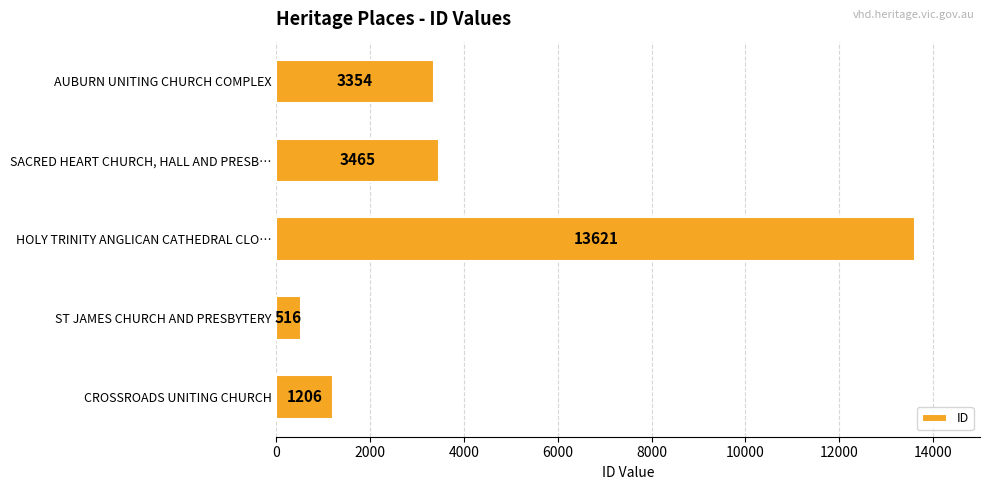

How many bars are there in total?

5